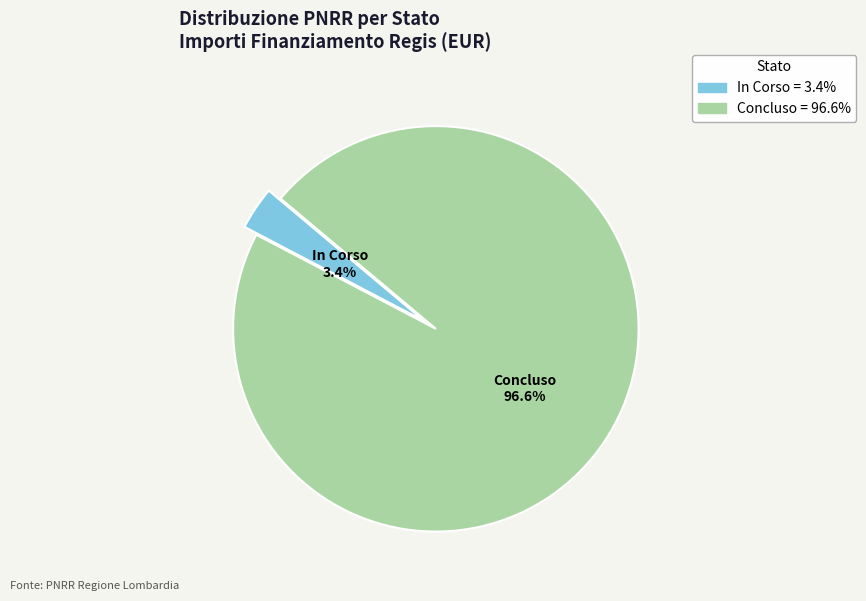

Does any single category account for the majority?

Yes